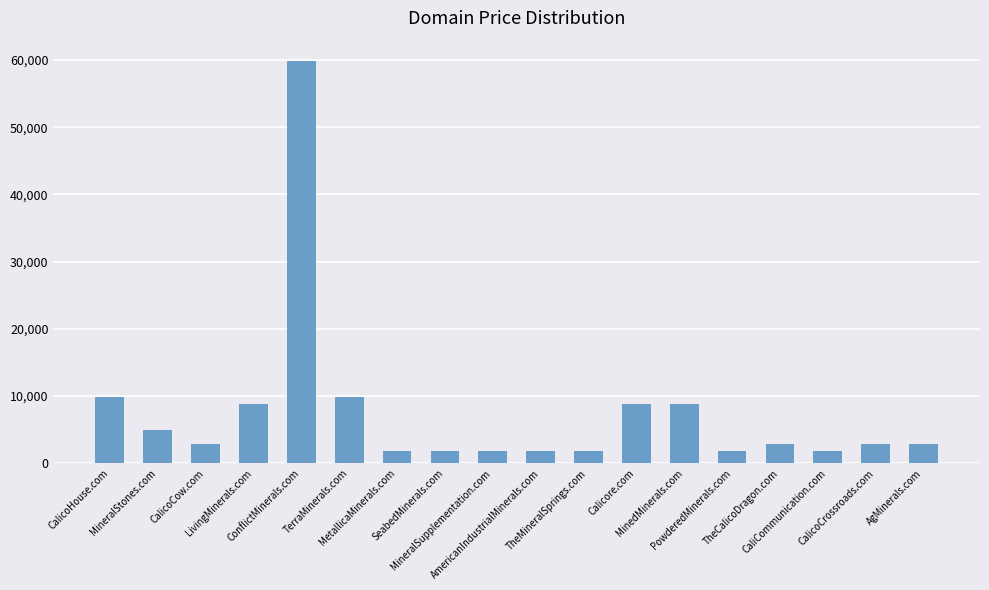

What is the difference between the maximum and minimum values?

58000